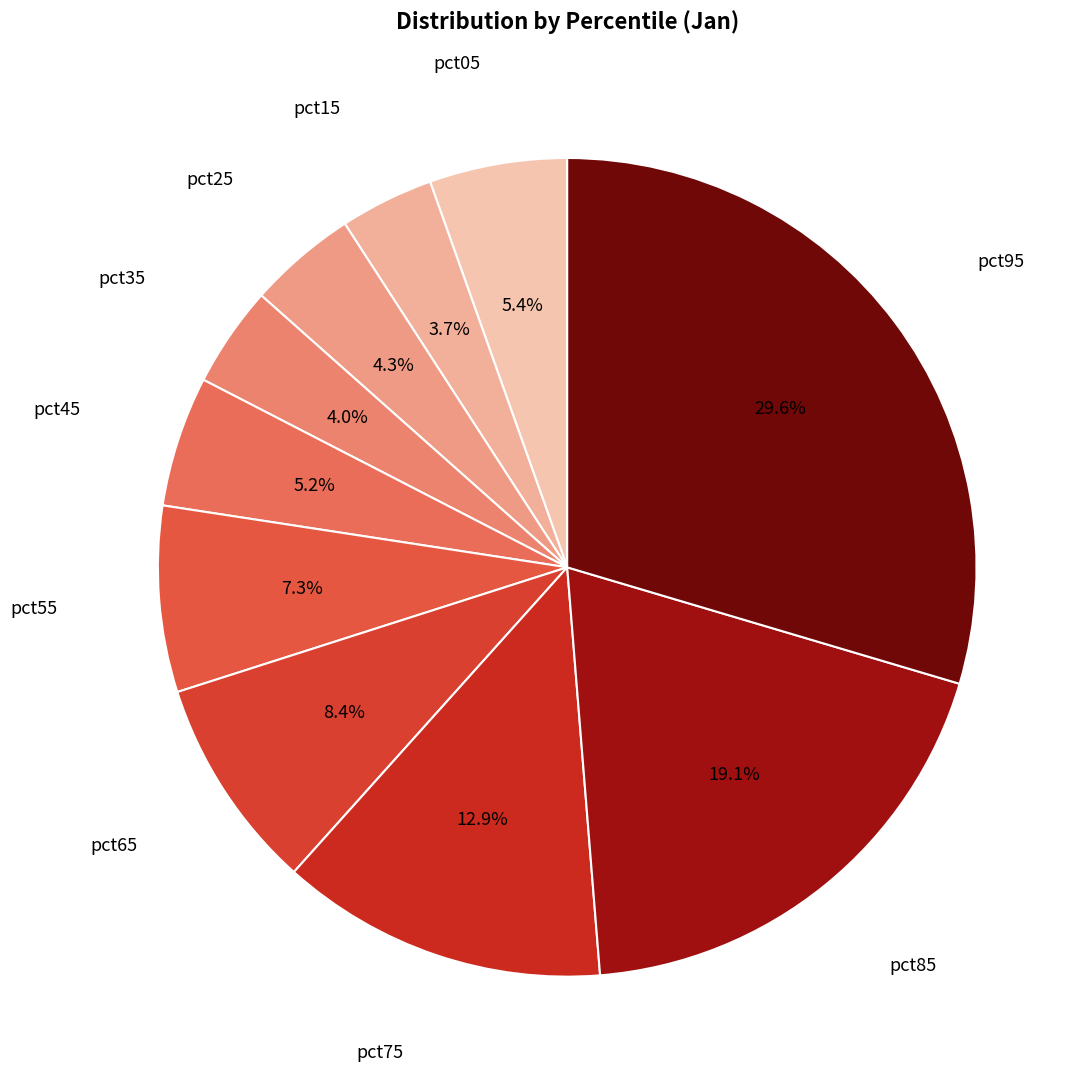

Count the number of slices in the pie.

10